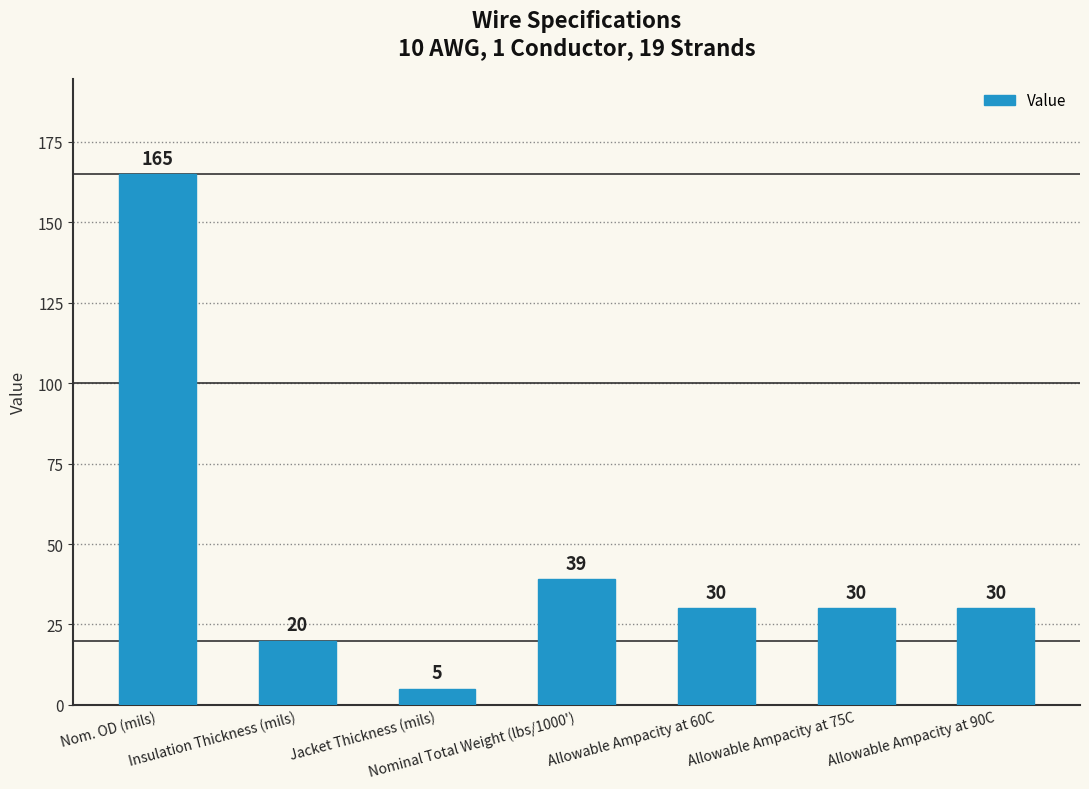

Does the chart contain stacked bars?

No